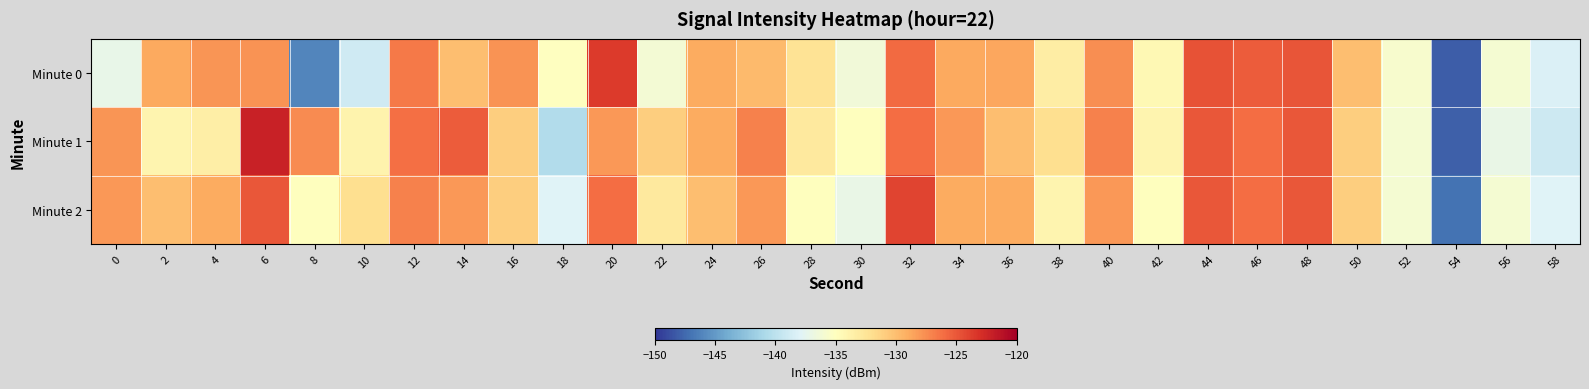

Reading left to right, transcribe all the data shown in this chart.

Minute 0: 0=-137.2	2=-128.9	4=-127.9	6=-127.8	8=-146.1	10=-138.9	12=-126.7	14=-130.0	16=-127.8	18=-135.1	20=-123.6	22=-136.1	24=-129.0	26=-129.8	28=-132.3	30=-136.3	32=-125.9	34=-128.8	36=-128.7	38=-133.2	40=-127.6	42=-134.3	44=-124.8	46=-125.2	48=-124.9	50=-130.0	52=-135.7	54=-148.0	56=-136.0	58=-138.2
Minute 1: 0=-127.9	2=-134.0	4=-133.4	6=-122.2	8=-127.5	10=-133.9	12=-126.2	14=-125.2	16=-130.9	18=-140.6	20=-128.0	22=-131.0	24=-129.0	26=-127.0	28=-133.0	30=-135.0	32=-126.0	34=-128.0	36=-130.0	38=-132.0	40=-127.0	42=-134.0	44=-125.0	46=-126.0	48=-125.0	50=-131.0	52=-136.0	54=-148.0	56=-137.0	58=-139.0
Minute 2: 0=-128.0	2=-130.0	4=-129.0	6=-125.0	8=-135.0	10=-132.0	12=-127.0	14=-128.0	16=-131.0	18=-138.0	20=-126.0	22=-133.0	24=-130.0	26=-128.0	28=-135.0	30=-137.0	32=-124.0	34=-129.0	36=-129.0	38=-134.0	40=-128.0	42=-135.0	44=-125.0	46=-126.0	48=-125.0	50=-131.0	52=-136.0	54=-147.0	56=-136.0	58=-138.0